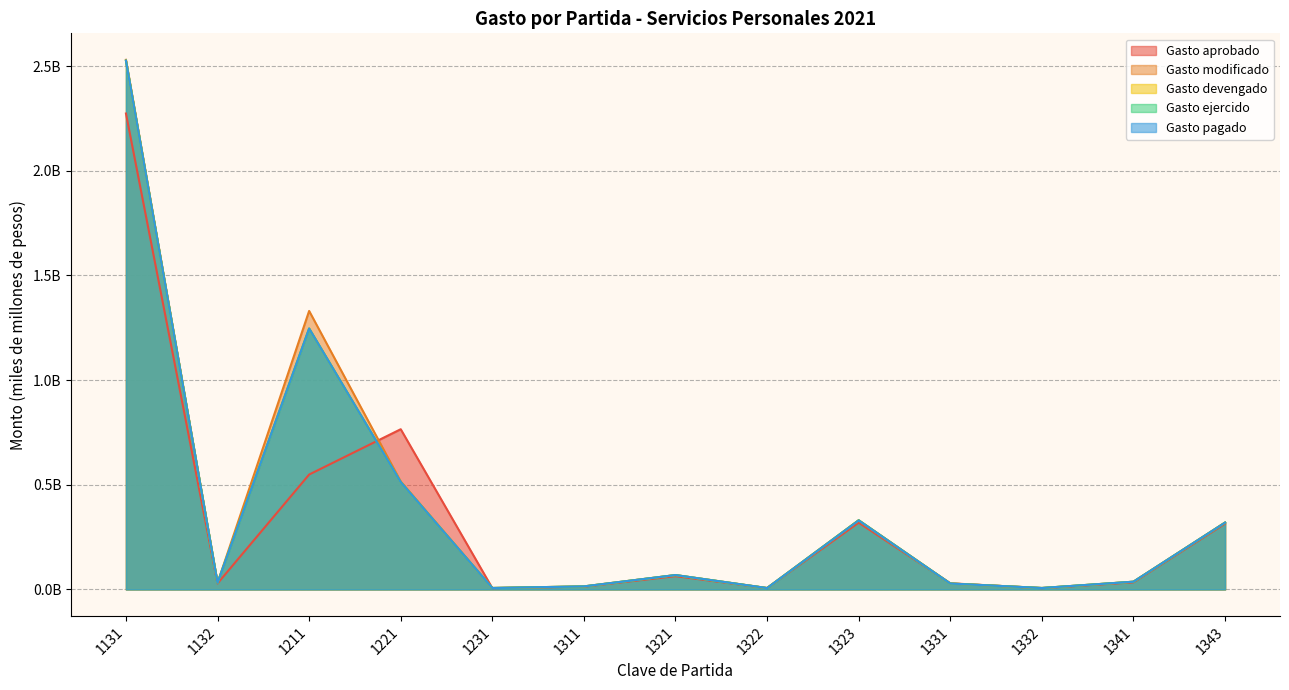

True or false: Gasto ejercido has a value of 2.5 at 1131.

True